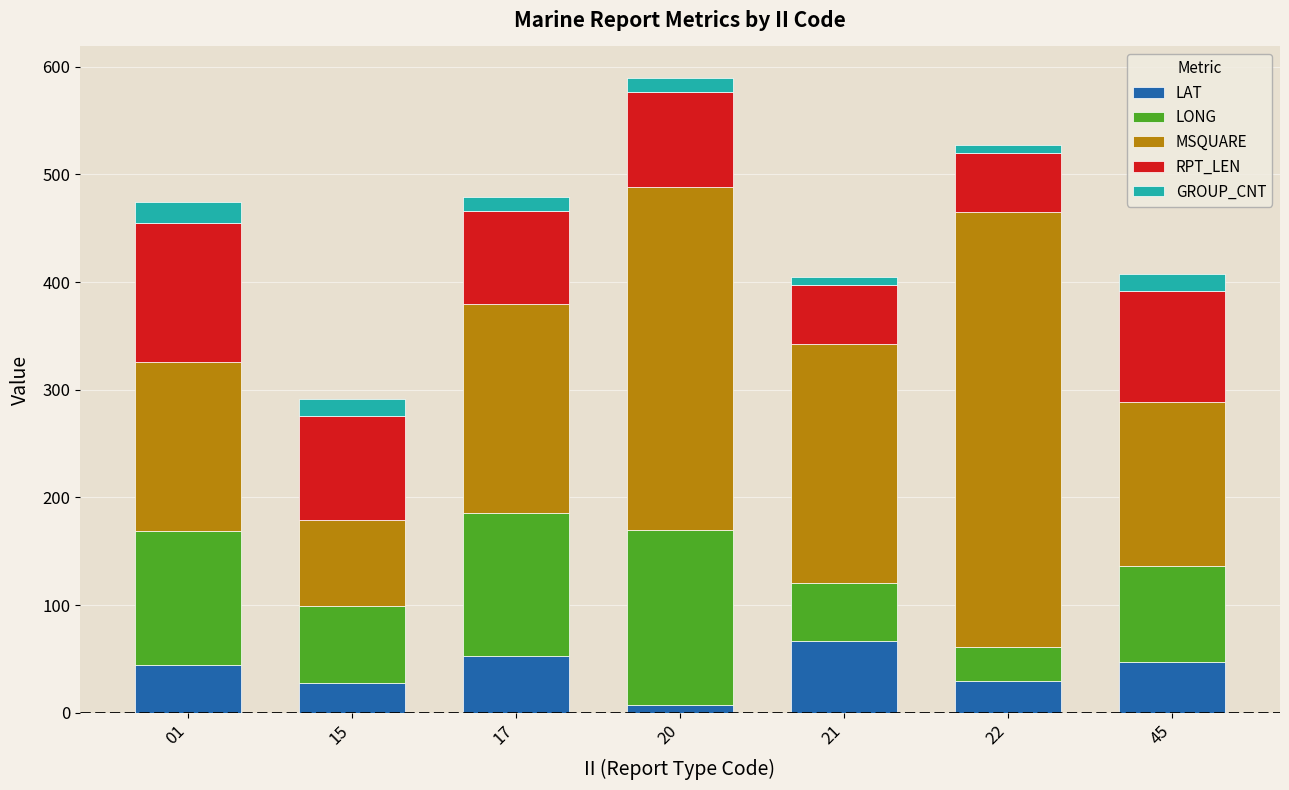

What is the difference between the LAT values at 22 and 15?

2.4